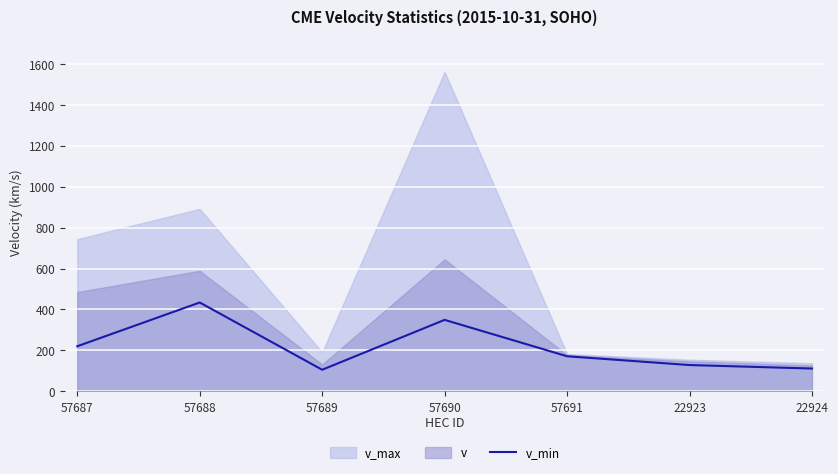

The value at 22924 is 24. True or false?

False